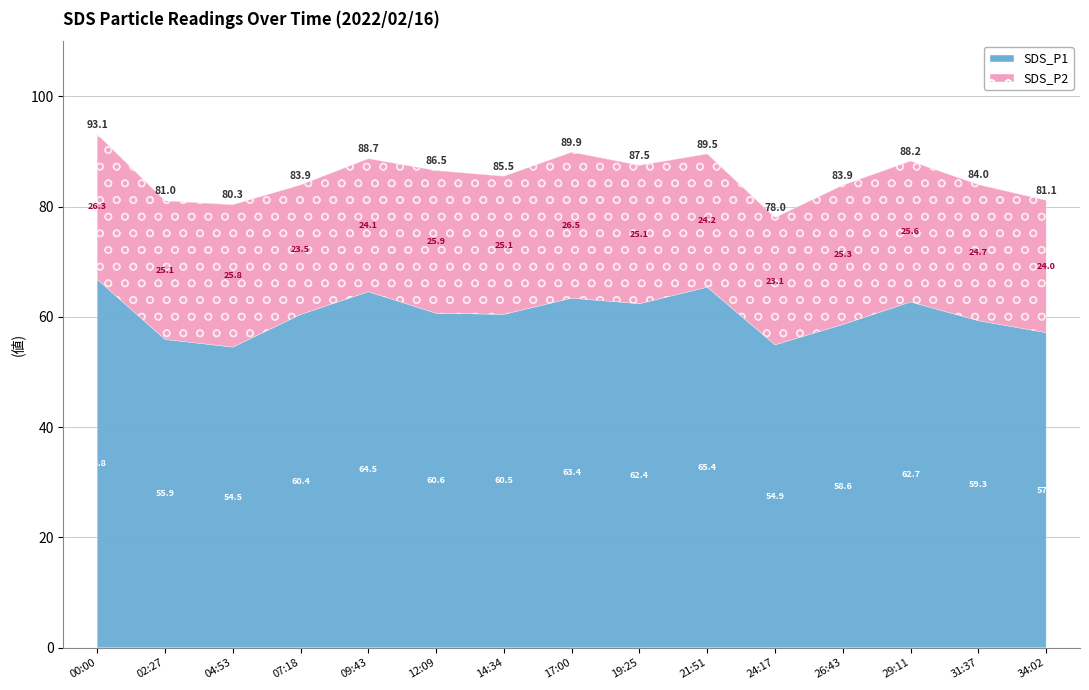

What are all the series names shown in the legend?

SDS_P1, SDS_P2